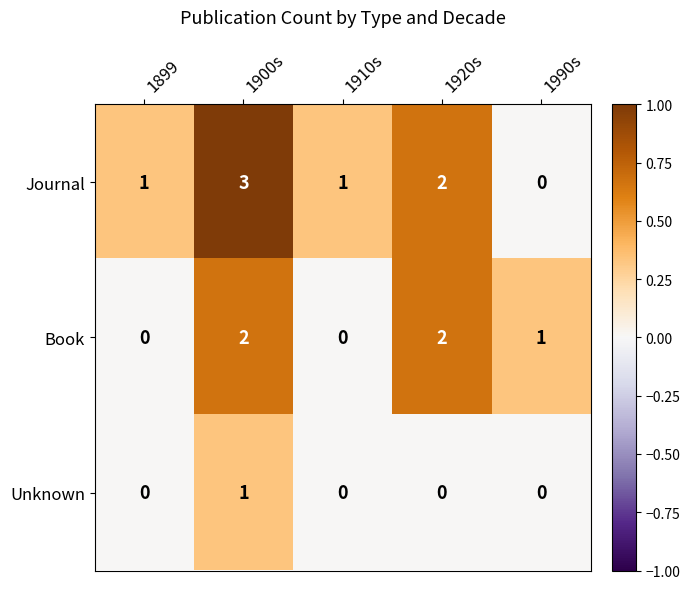

True or false: Unknown has a value of 1 at 1900s.

True